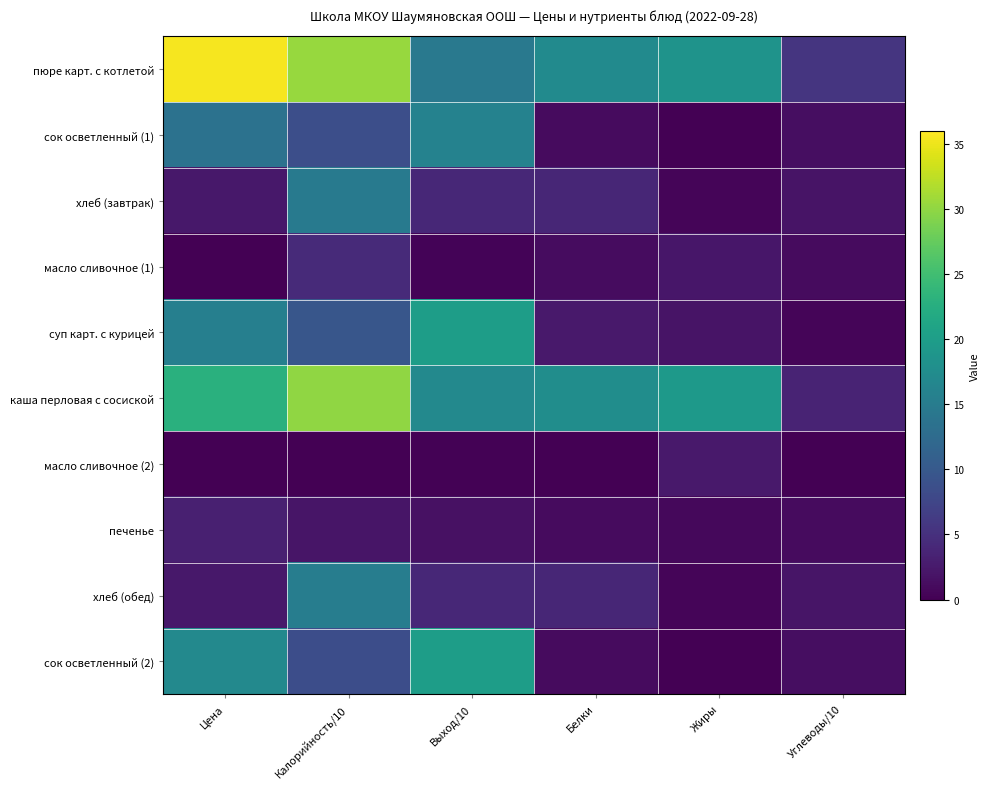

What is the total value across all series at Выход/10?

97.6